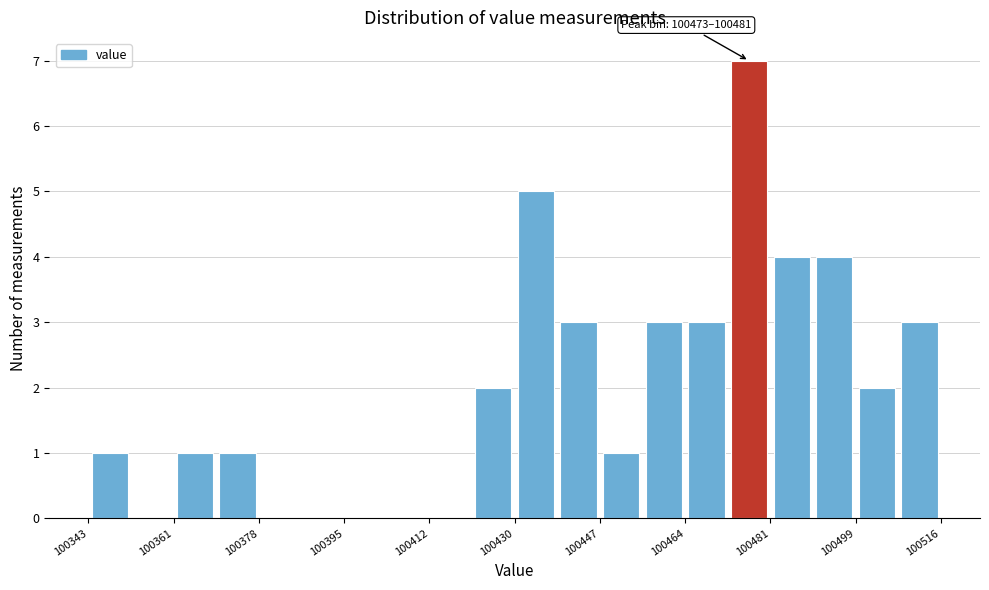

Over which range of the x-axis is the bar tallest?

100474 to 100482